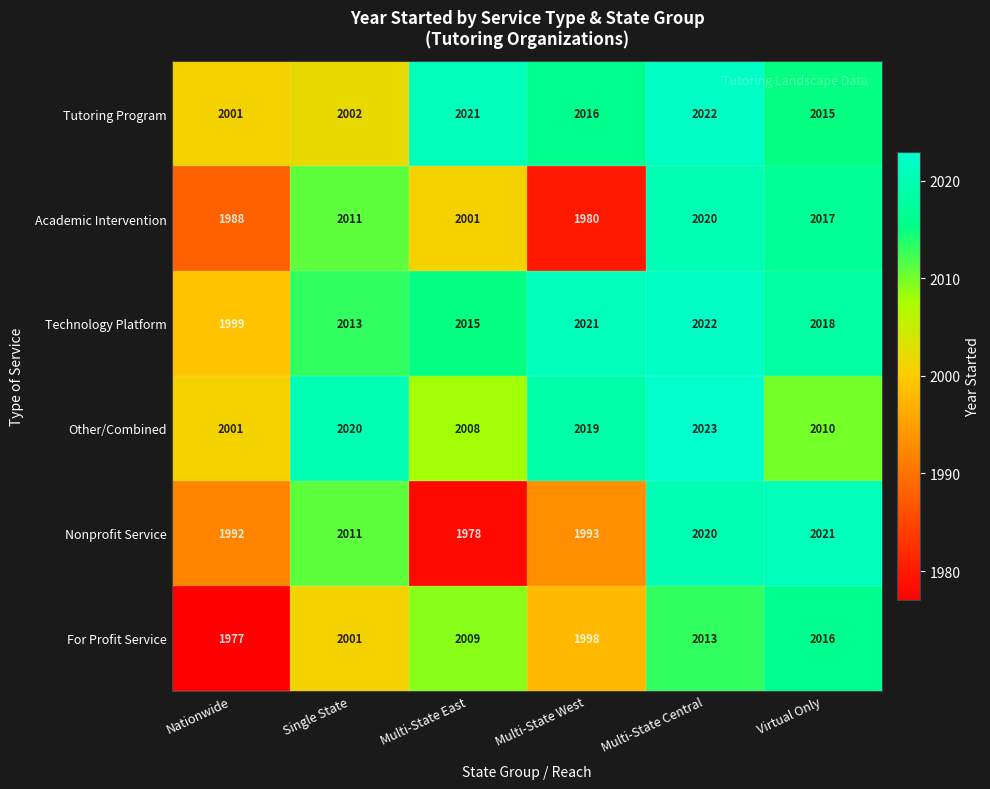

What is the greatest value displayed?

2023